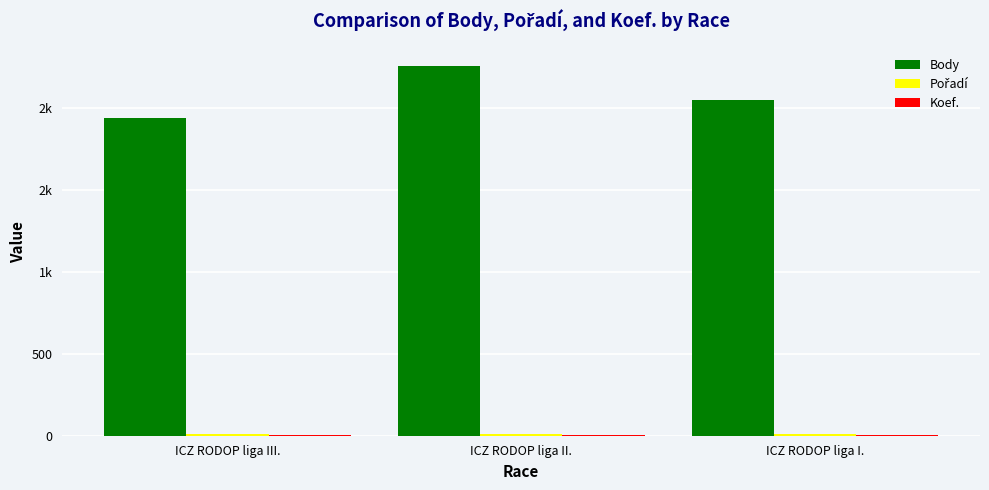

At which label is Koef. closest to 7?

ICZ RODOP liga III.